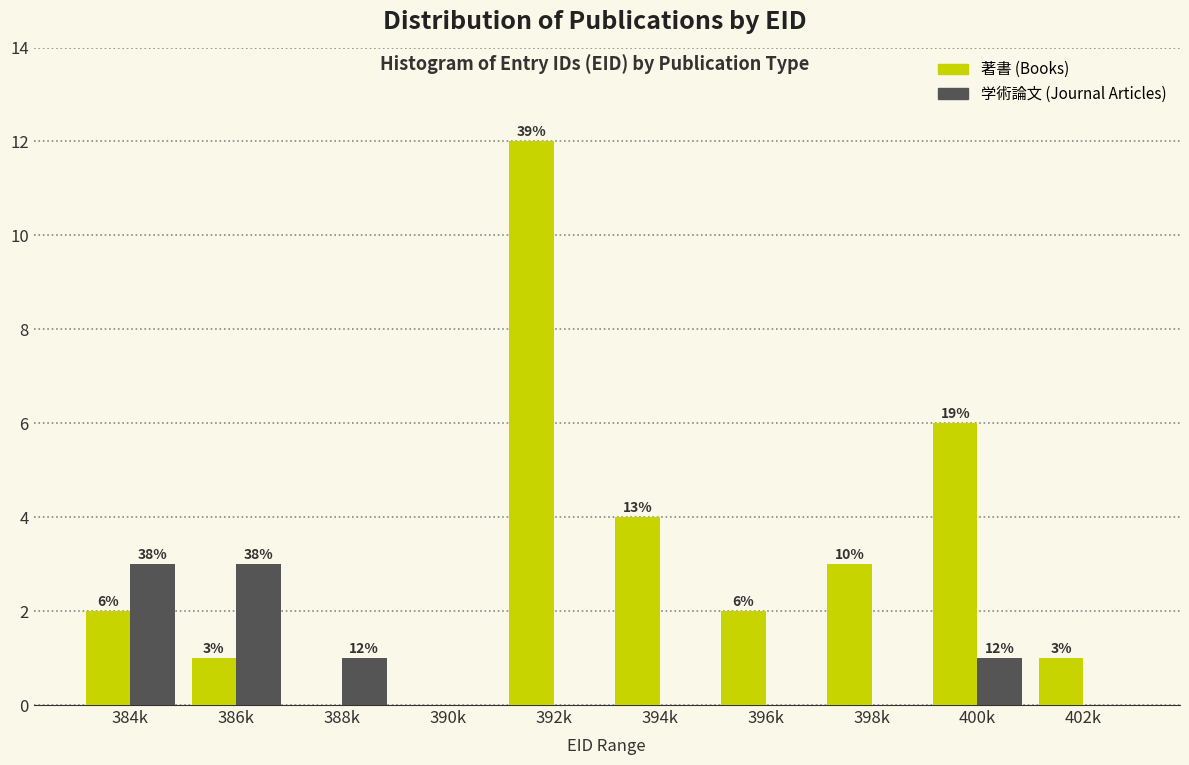

Reading left to right, transcribe all the data shown in this chart.

著書 (Books): 384k=2	386k=1	388k=0	390k=0	392k=12	394k=4	396k=2	398k=3	400k=6	402k=1
学術論文 (Journal Articles): 384k=3	386k=3	388k=1	390k=0	392k=0	394k=0	396k=0	398k=0	400k=1	402k=0